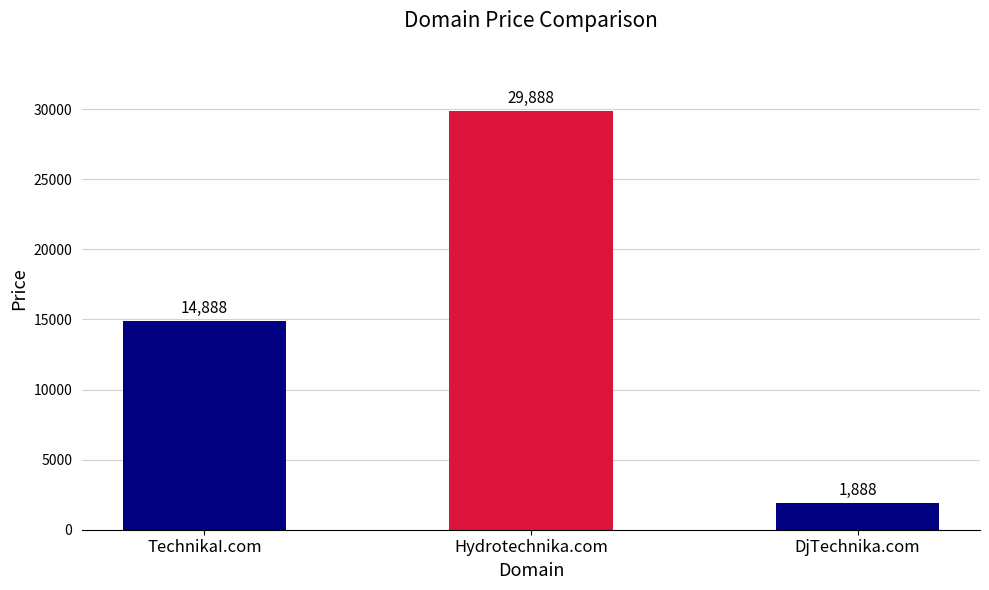

At which category does the chart reach its minimum across all series?

DjTechnika.com